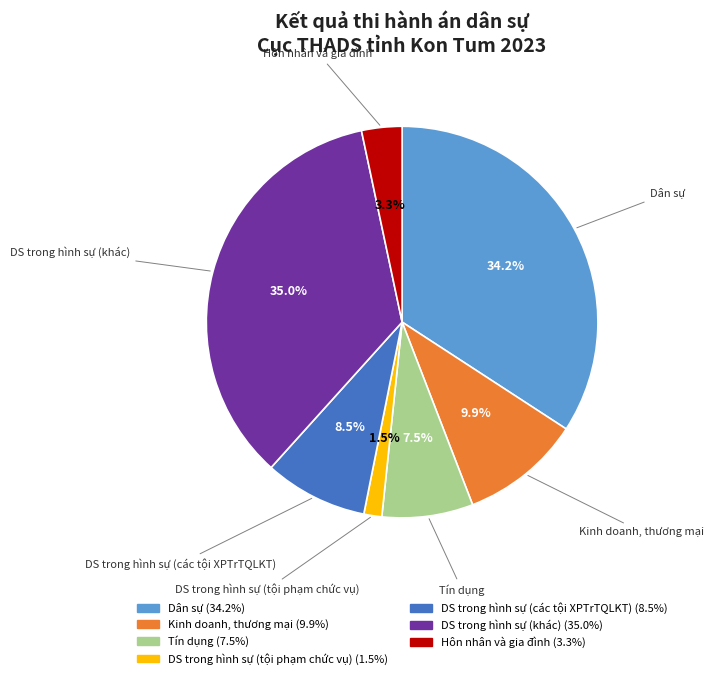

Does DS trong hình sự (tội phạm chức vụ) account for over 50% of the chart?

No